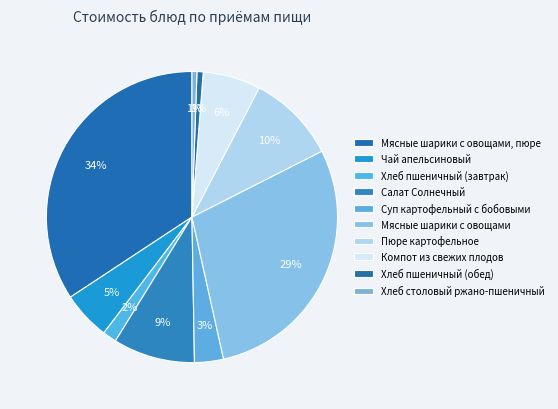

What percentage is the Компот из свежих плодов slice, to the nearest percent?

6%